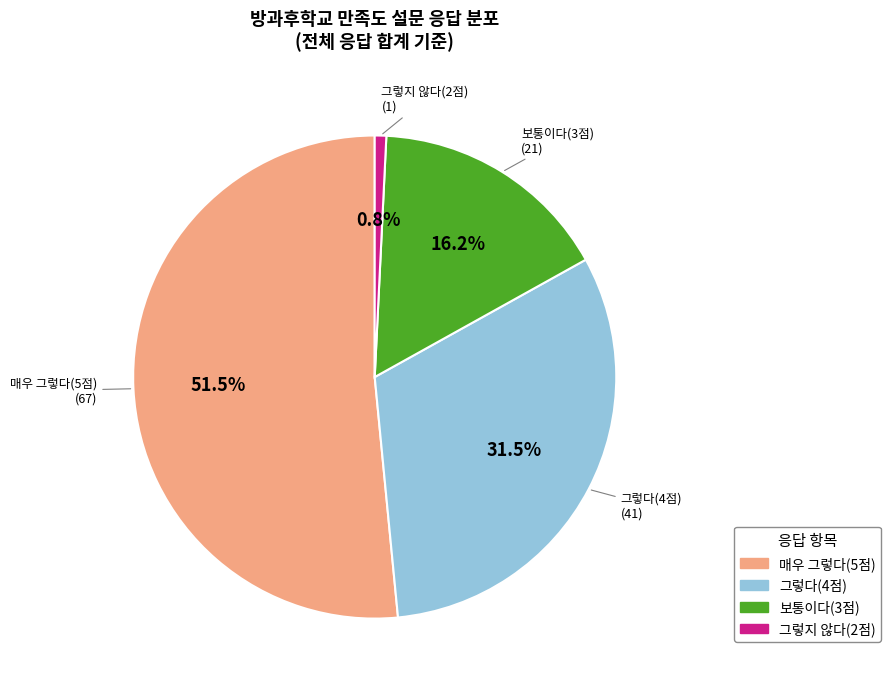

Is there any slice that represents more than half of the pie?

Yes